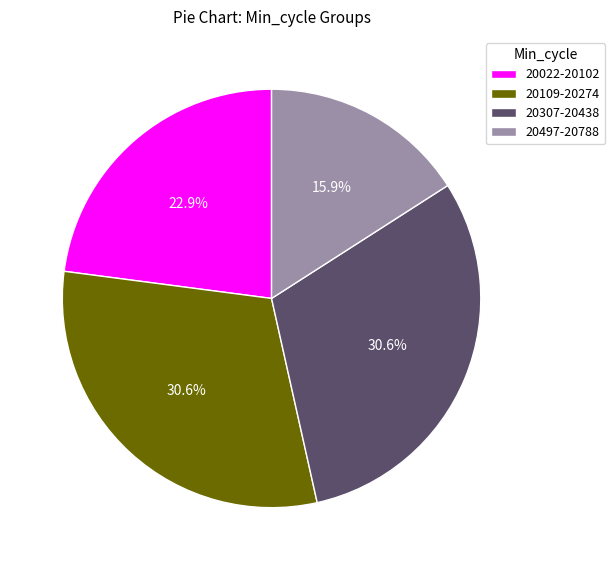

What portion of the pie excludes 20022-20102?

77.1%